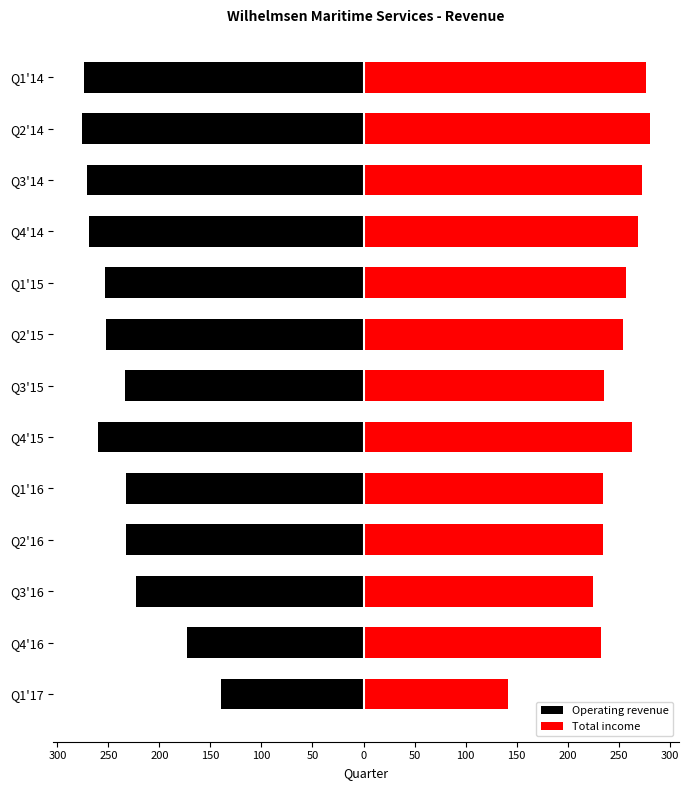

At how many categories does at least one series exceed 95?

13